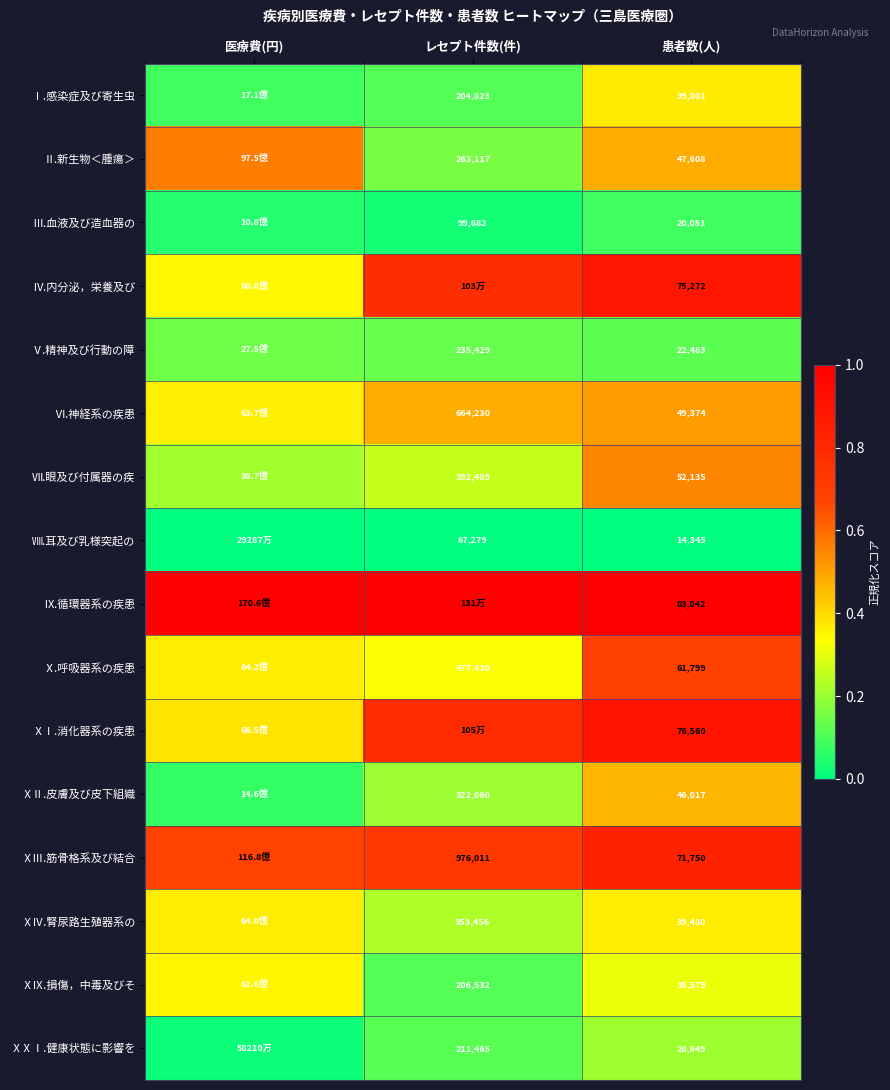

Is the value of ⅩⅩⅠ.健康状態に影響を at レセプト件数(件) greater than the value of Ⅵ.神経系の疾患 at 患者数(人)?

Yes